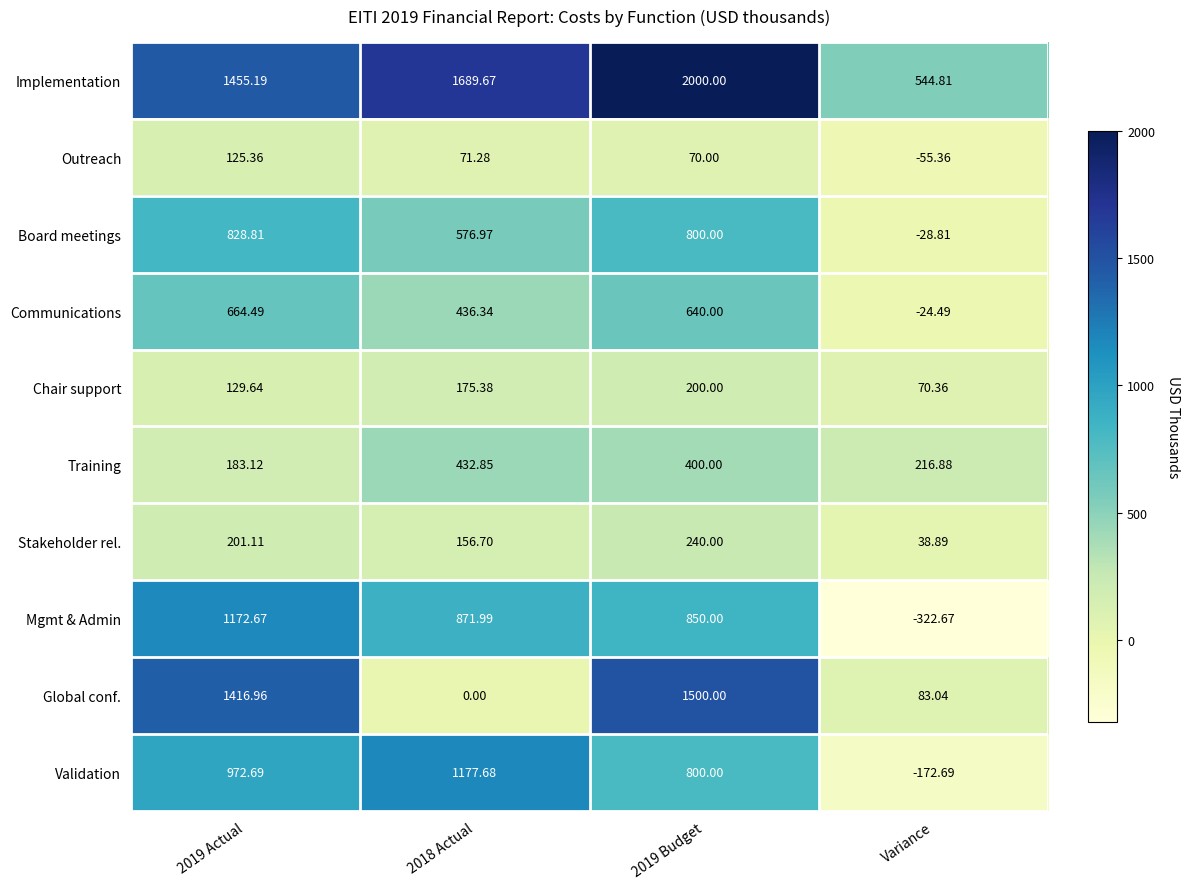

Which series changed the most between 2019 Budget and Variance?

Implementation